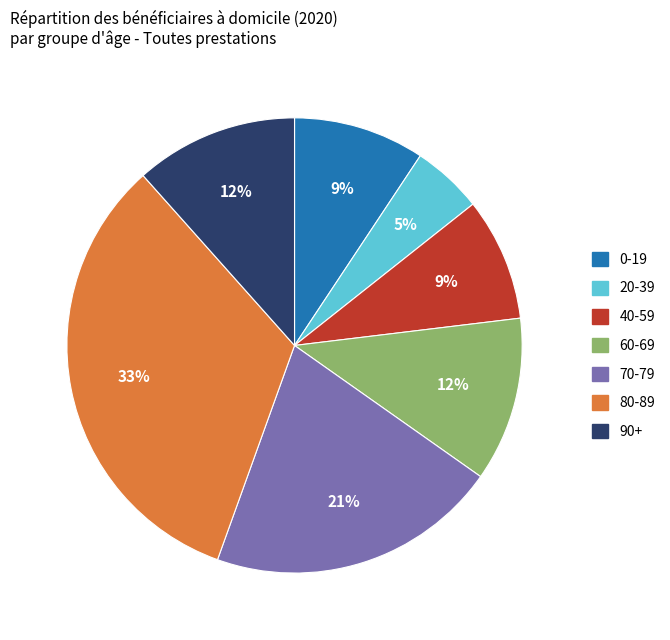

True or false: 80-89 accounts for 33% of the total.

True